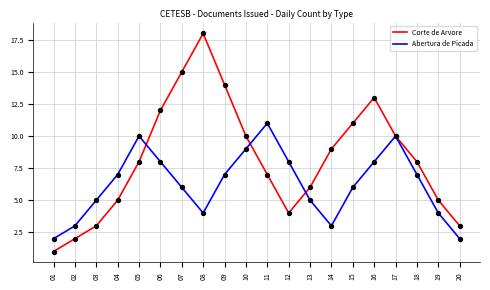

Which series has the largest range (max minus min)?

Corte de Arvore